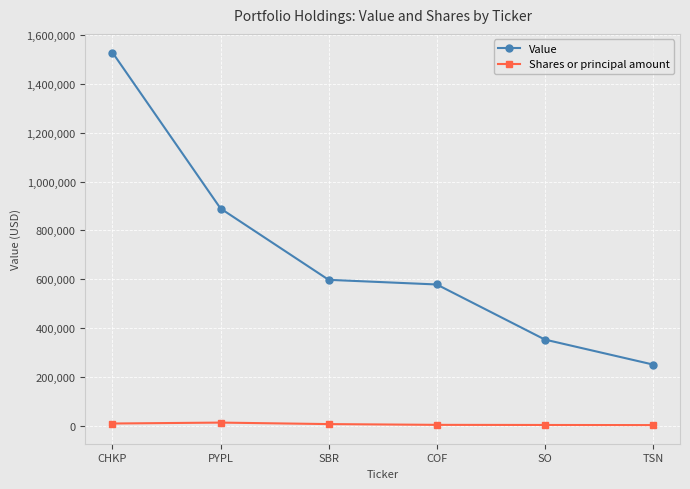

What is the label of the 2nd point from the left?

PYPL